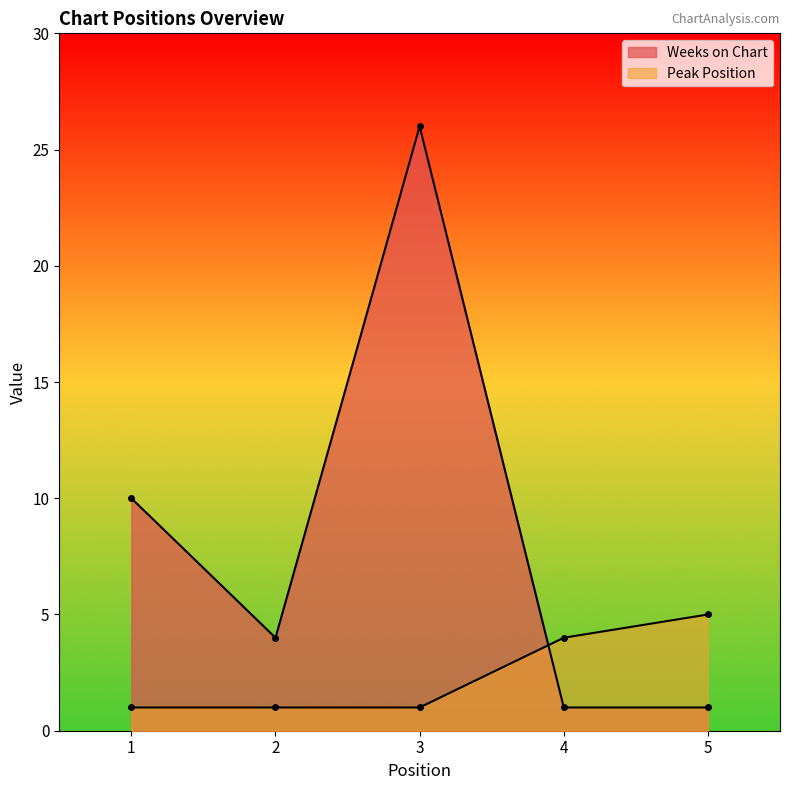

Which series has the largest total across all categories?

Weeks on Chart